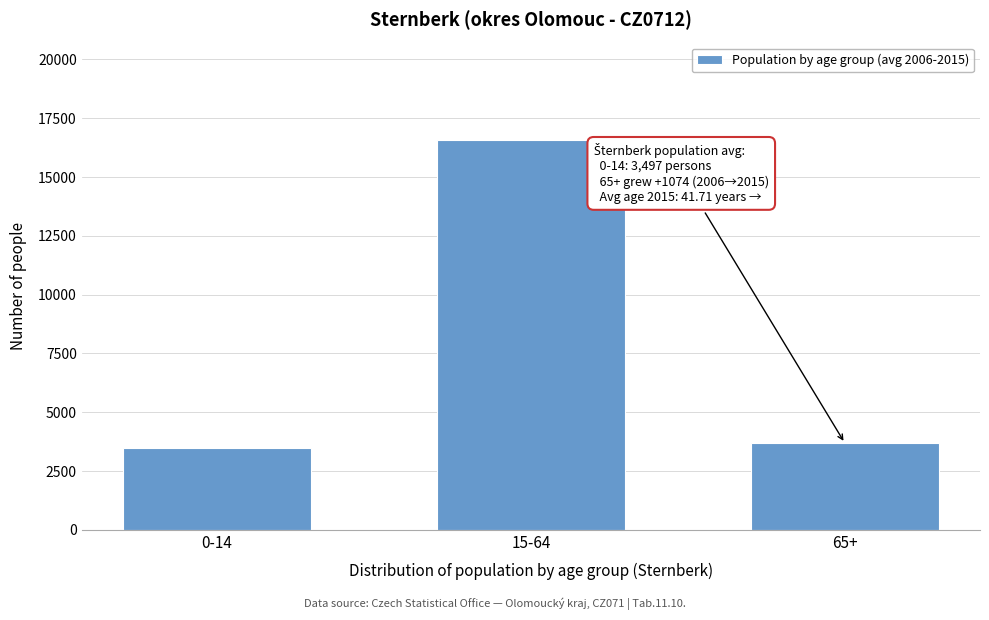

Reading right to left, transcribe all the data shown in this chart.

3681	16577	3497